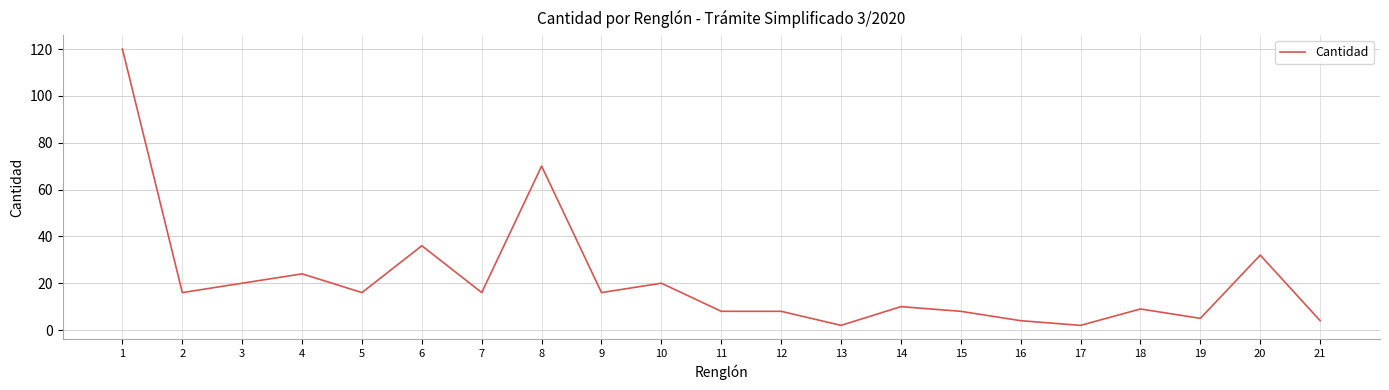

How many categories are shown in the chart?

21